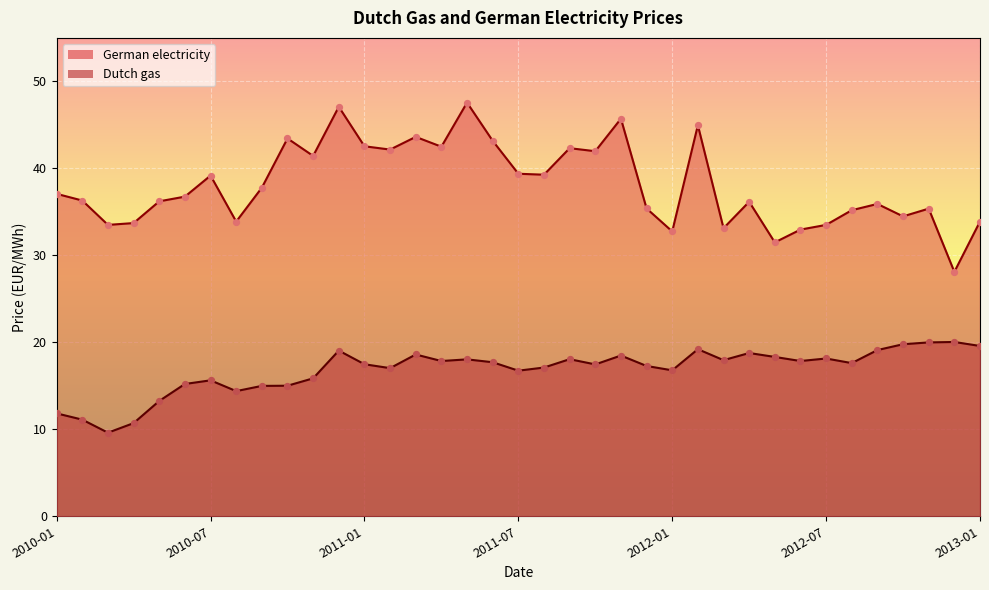

What are all the series names shown in the legend?

German electricity, Dutch gas